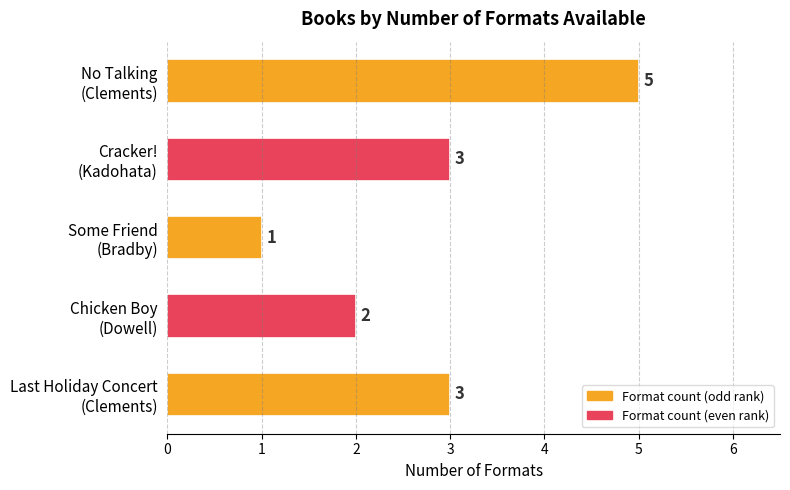

What is the maximum value shown in the chart?

5